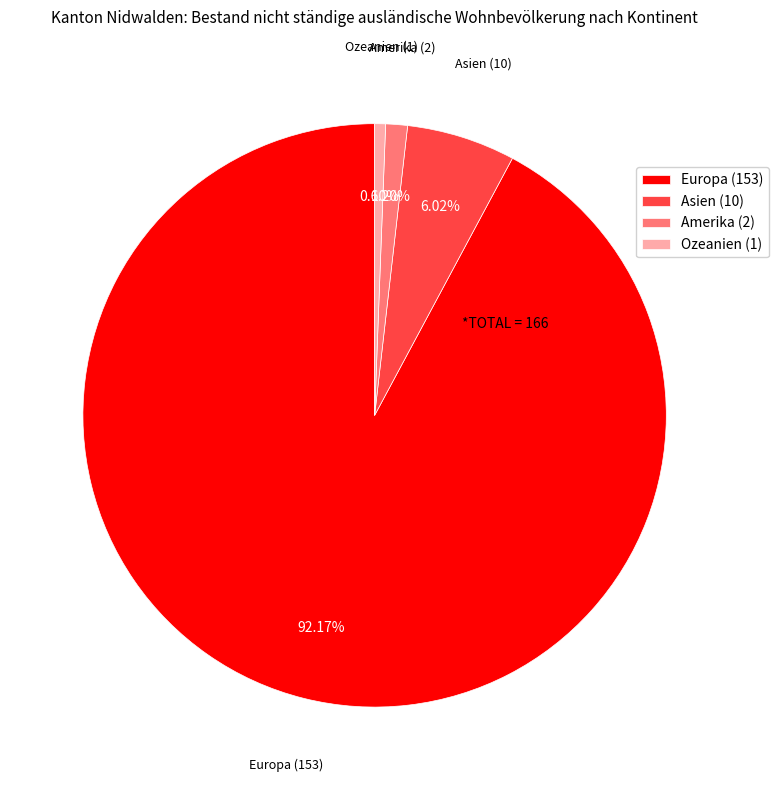

Is the sum of Ozeanien (1) and Amerika (2) greater than half?

No